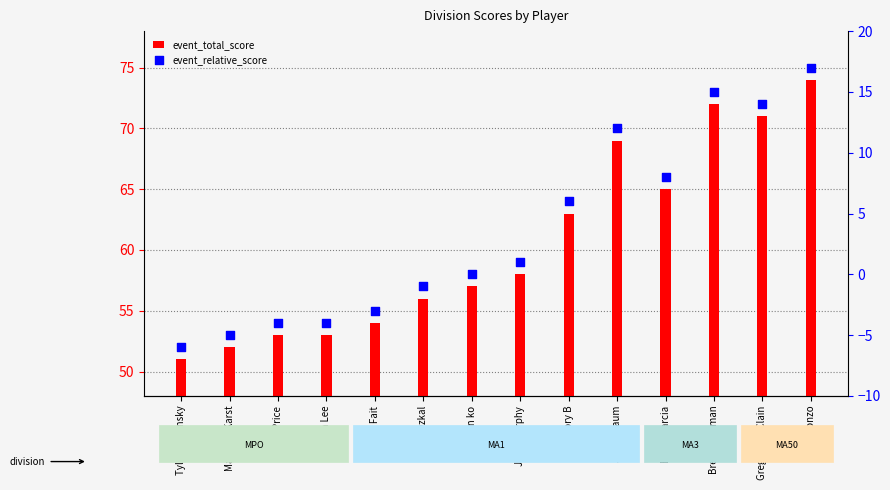

At how many categories does at least one series exceed 16?

14